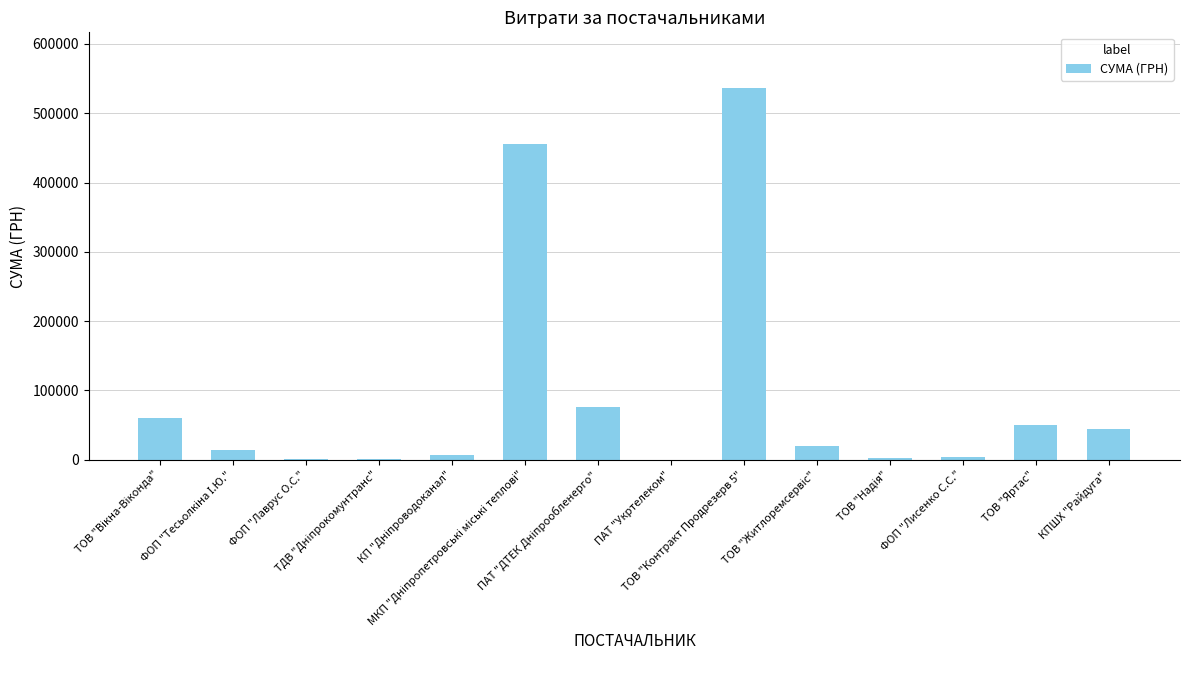

At which category does the chart reach its peak across all series?

ТОВ "Контракт Продрезерв 5"